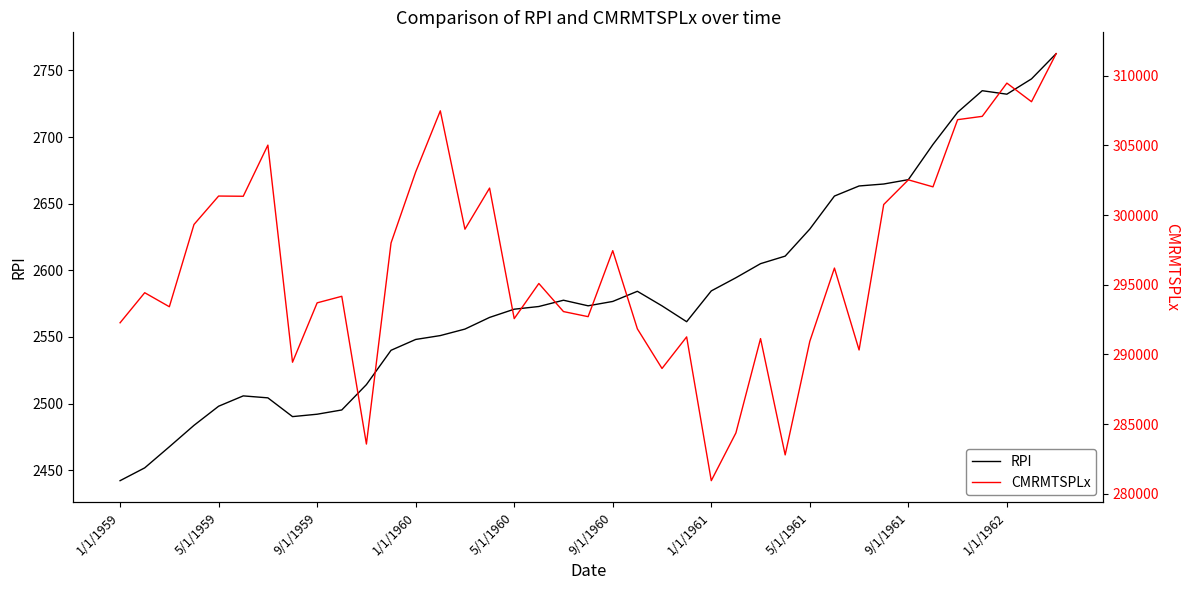

The value of RPI at 9/1/1959 is 2492.0. True or false?

True